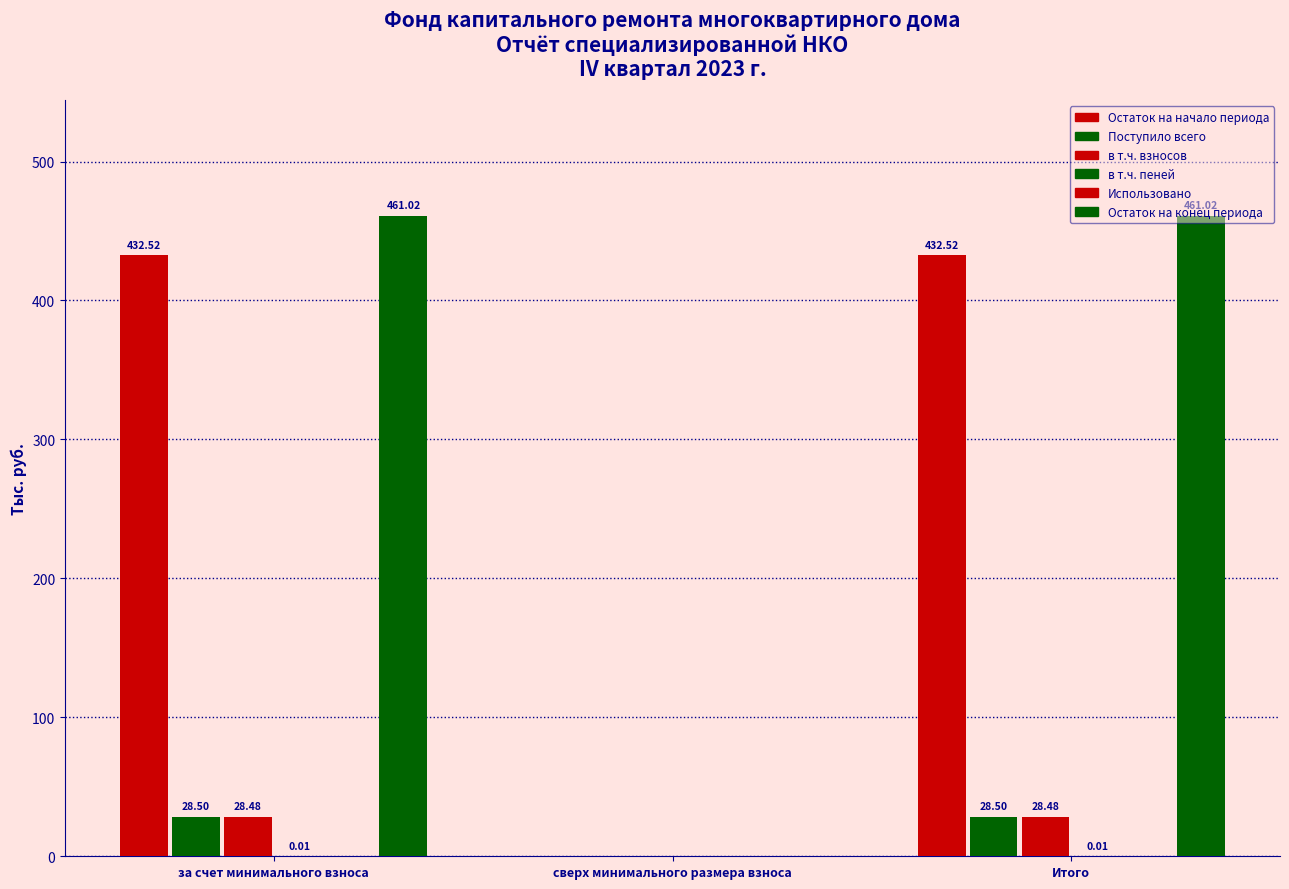

What is the maximum value shown in the chart?

461.0